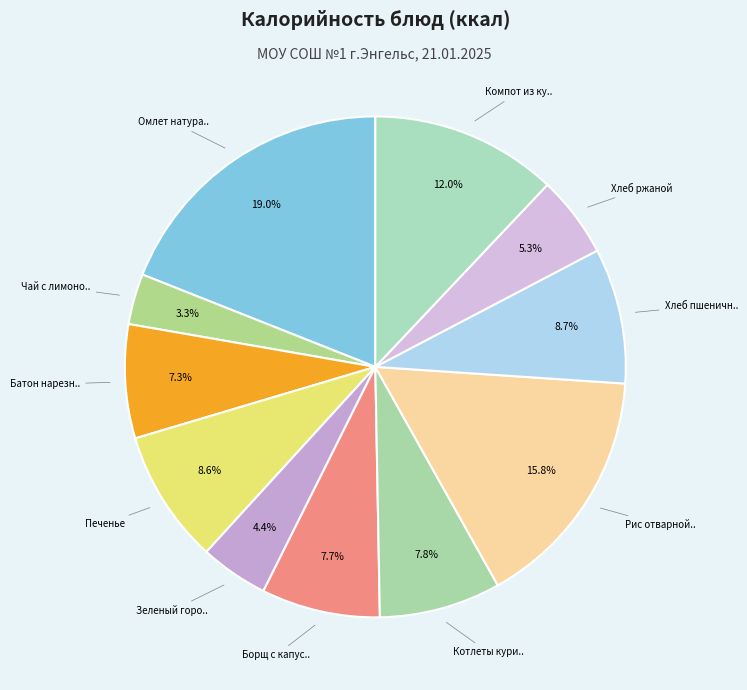

How many segments does this pie chart have?

11